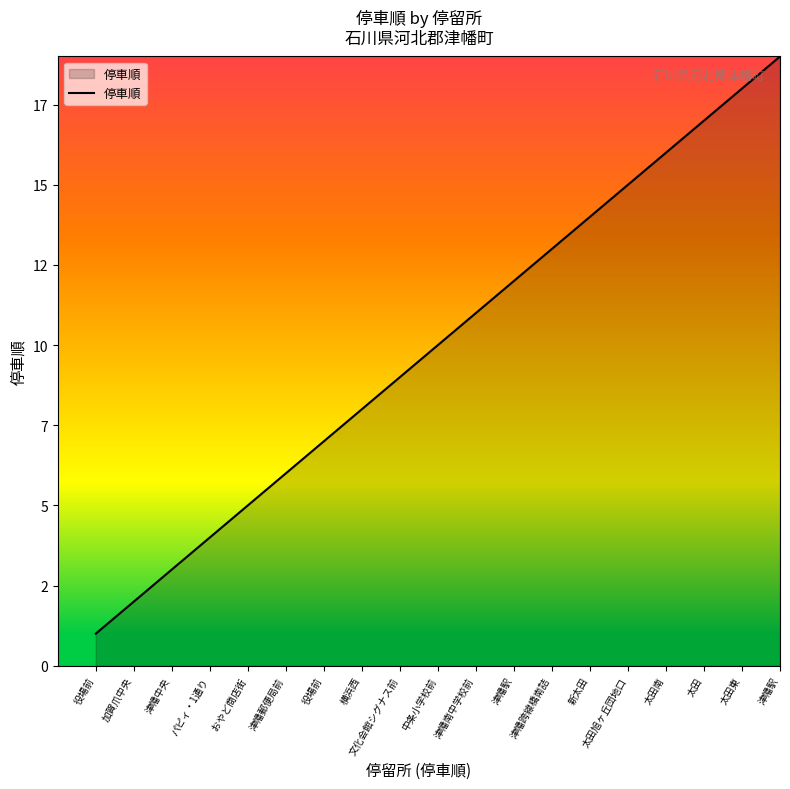

Does the chart display data point markers on the line(s)?

No